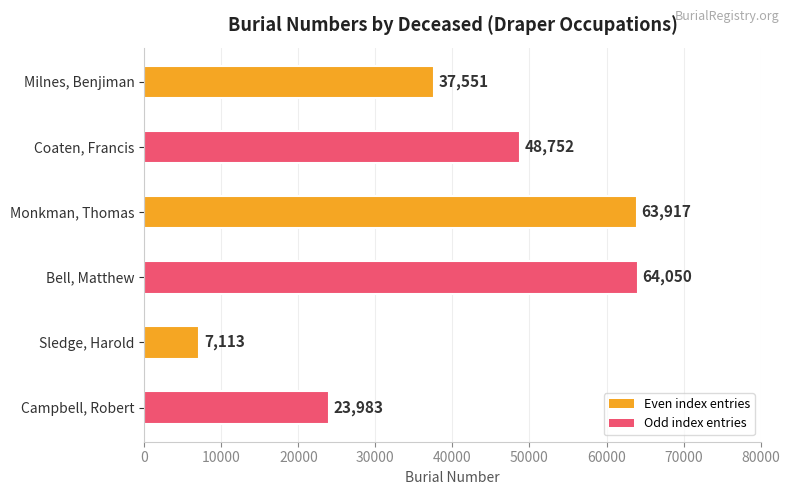

The chart shows a value of 49618 at Milnes, Benjiman. True or false?

False